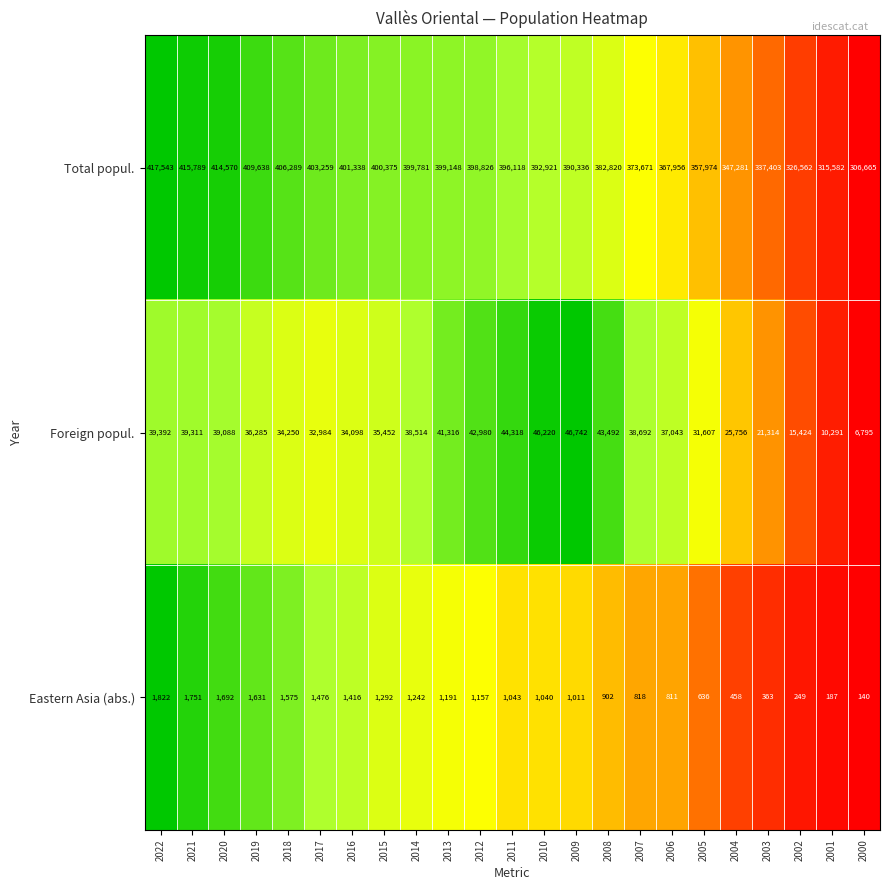

What is the total value across all series at 2012?

442963